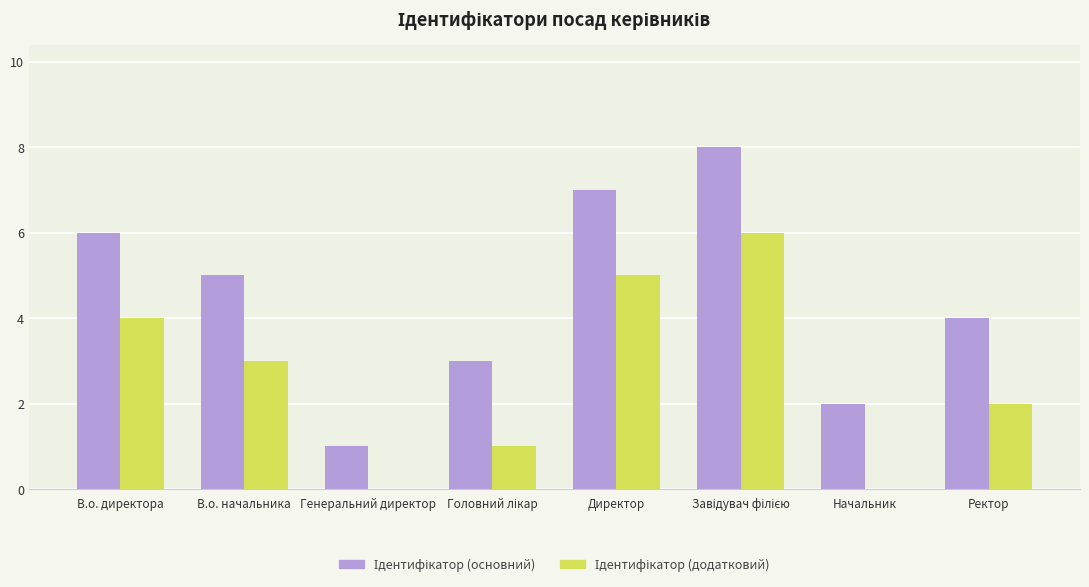

What is the greatest value displayed?

8